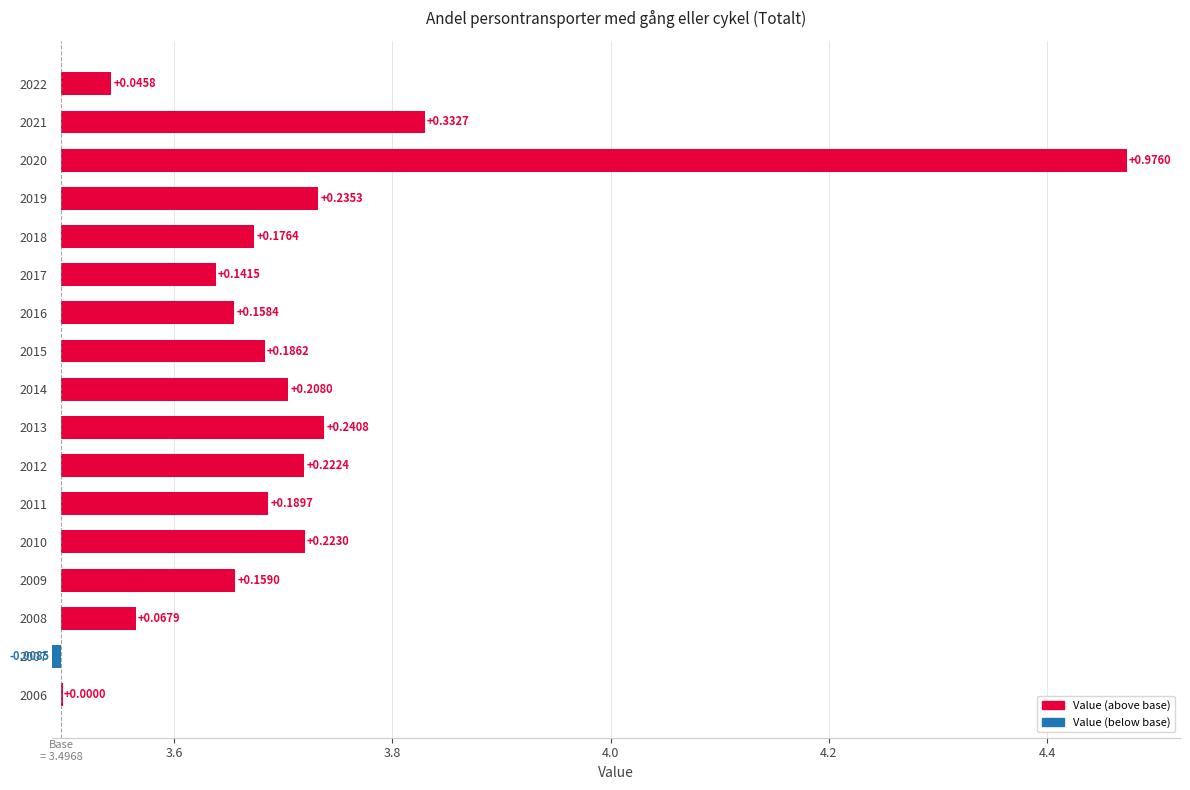

Between 2009 and 2014, which is larger?

2014